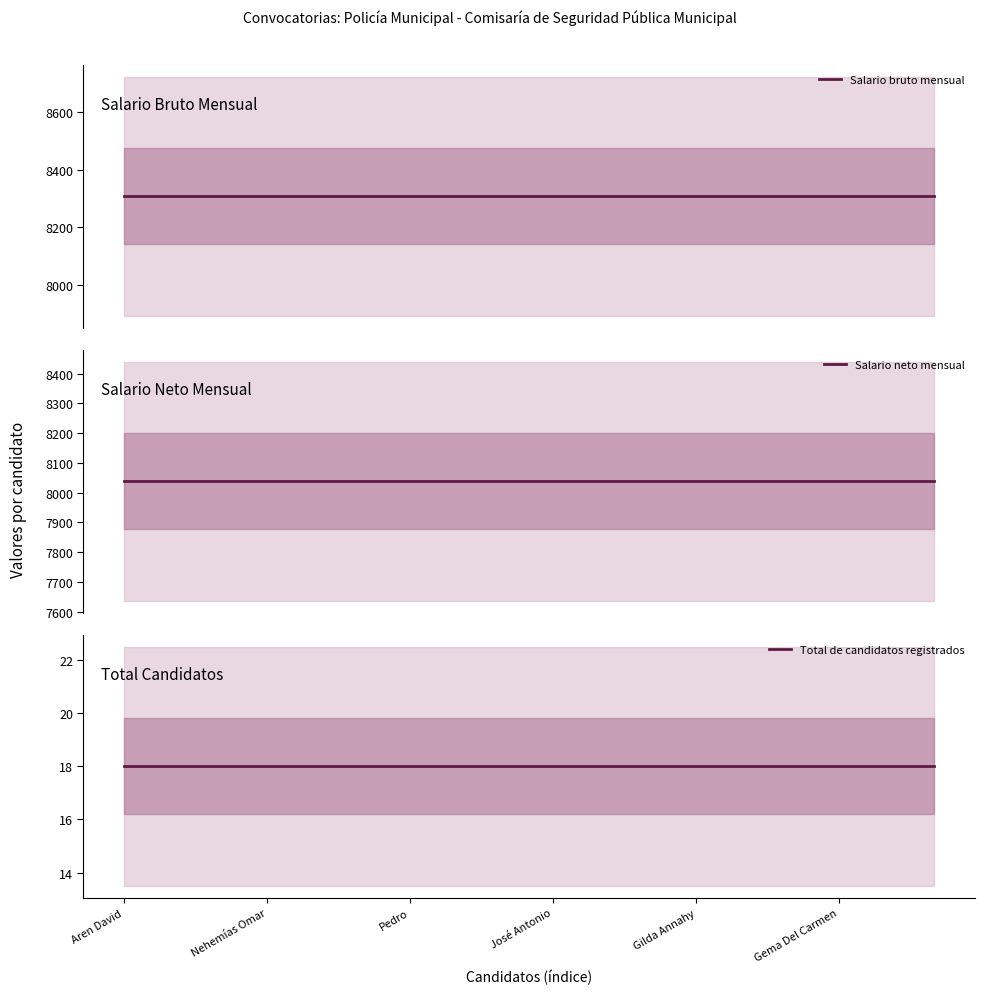

The Salario neto mensual series shows 8037.9 at 13. True or false?

True